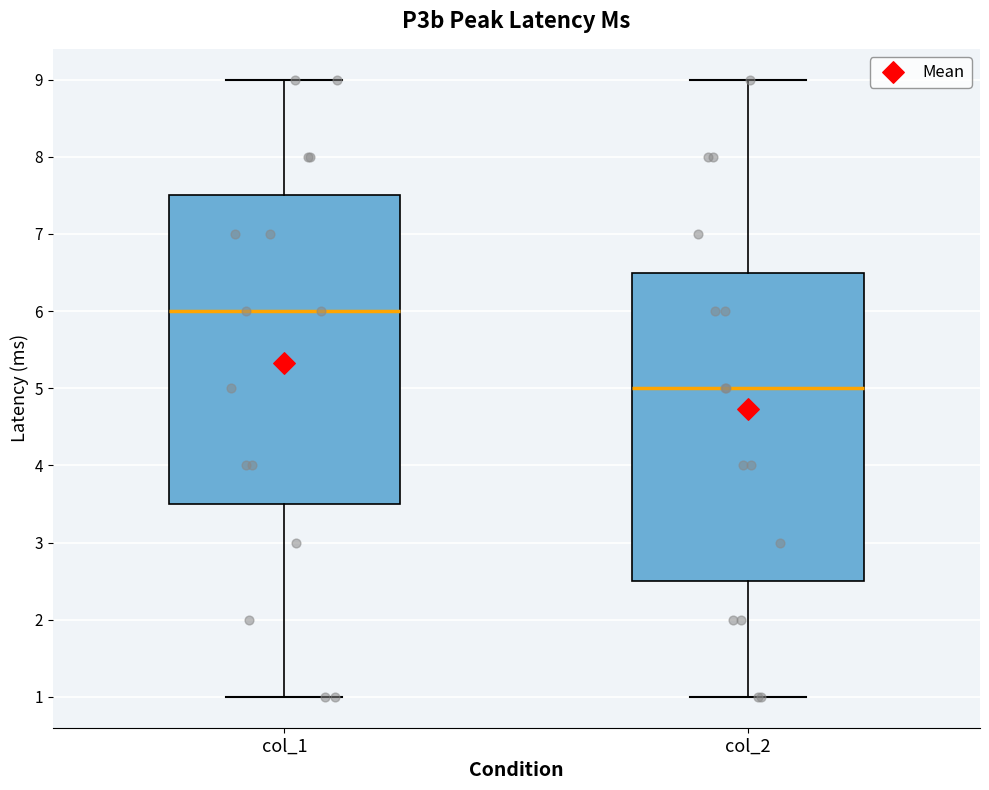

Reading left to right, read every box against the y-axis: the position of its median line, the range the box covers, and the ends of its whiskers. The values are not printed on the chart, so give them approximately, as read against the axis.

col_1: median 6.0, box 3.5 to 7.5, whiskers 1.0 to 9.0
col_2: median 5.0, box 2.5 to 6.5, whiskers 1.0 to 9.0